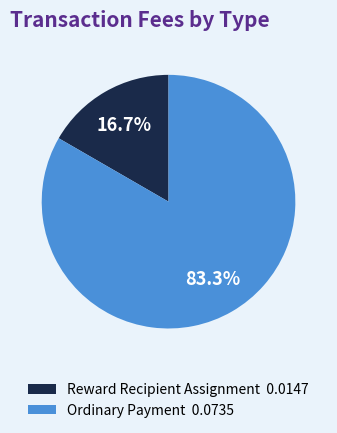

The Ordinary Payment slice represents 71% of the pie. True or false?

False